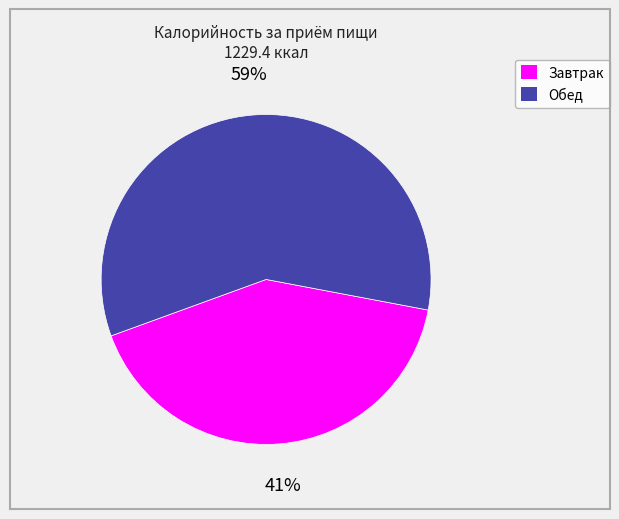

Which slice is the largest?

Обед